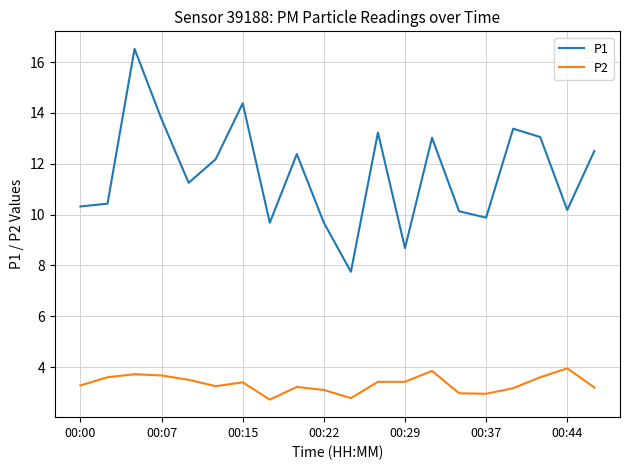

What is the difference between the maximum and minimum values in the P1 series?

8.8